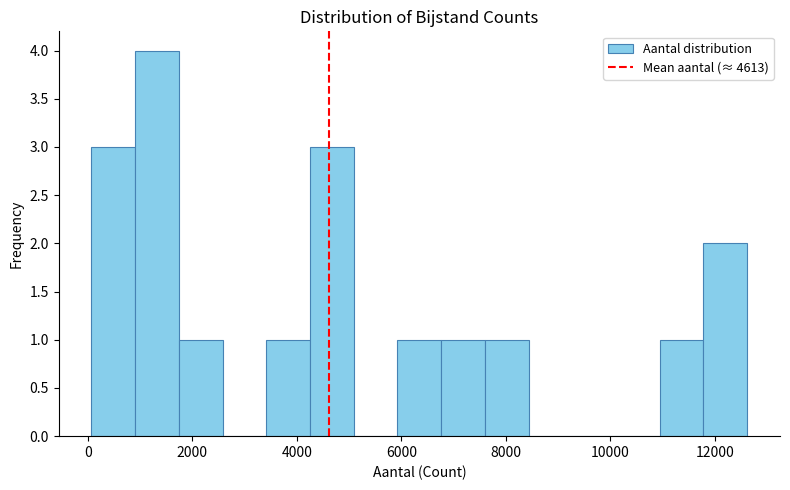

Reading left to right, transcribe this chart: for each bar, give the range it covers on the x-axis and its height. Neither the bar edges nor the heights are printed on the chart, so give them approximately, as read against the axes.

0 to 1000: 3
1000 to 1800: 4
1800 to 2600: 1
2600 to 3400: 0
3400 to 4200: 1
4200 to 5000: 3
5000 to 6000: 0
6000 to 6800: 1
6800 to 7600: 1
7600 to 8400: 1
8400 to 9200: 0
9200 to 10200: 0
10200 to 11000: 0
11000 to 11800: 1
11800 to 12600: 2